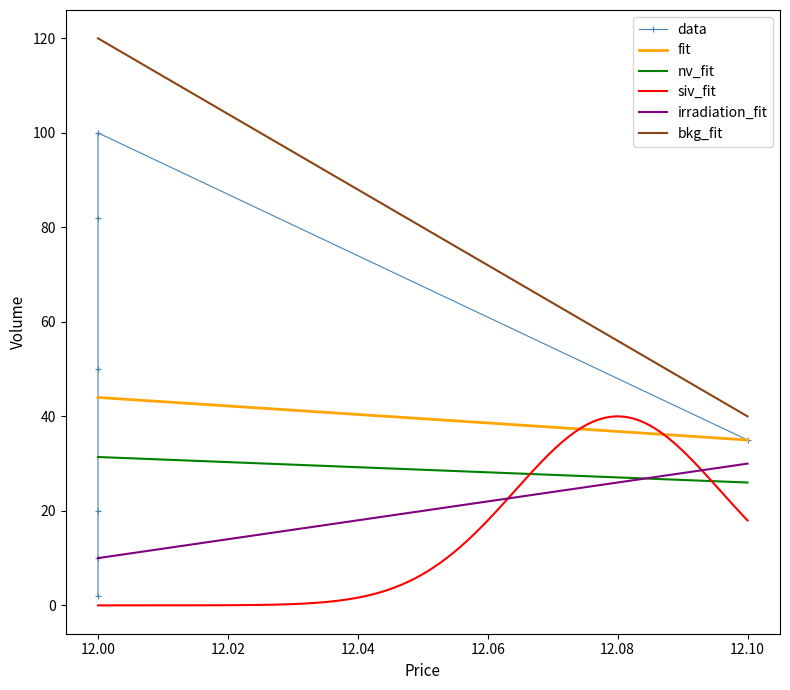

Count the number of categories in the chart.

7